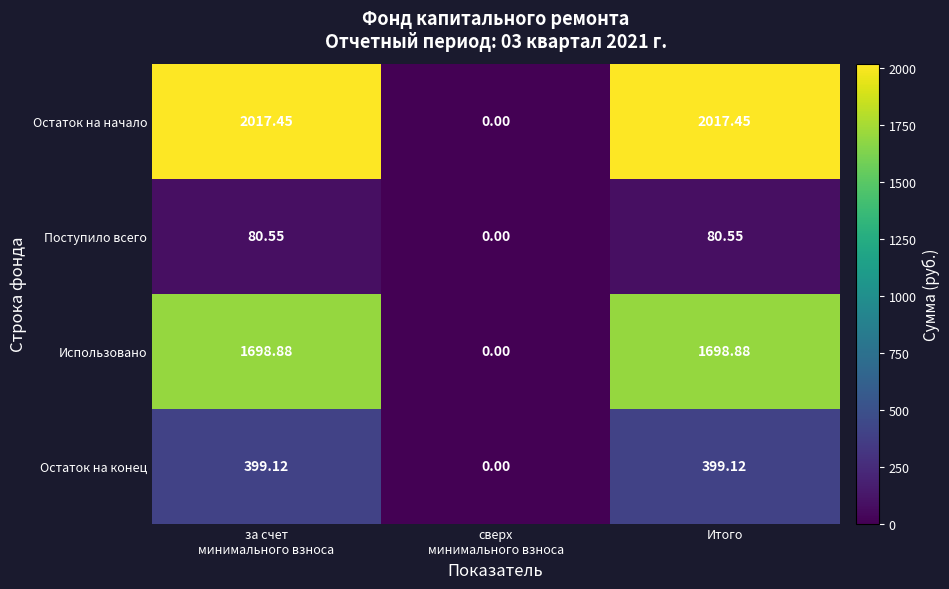

Which series has the widest spread of values?

Остаток на начало